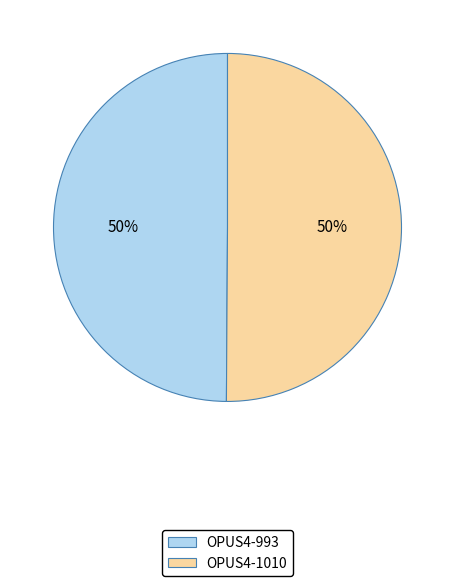

What is the ratio of the value at OPUS4-993 to the value at OPUS4-1010?

1.0